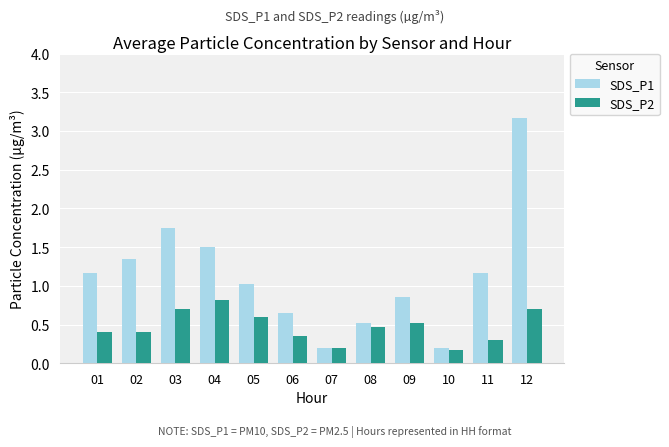

At which category is the sum across all series the highest?

12